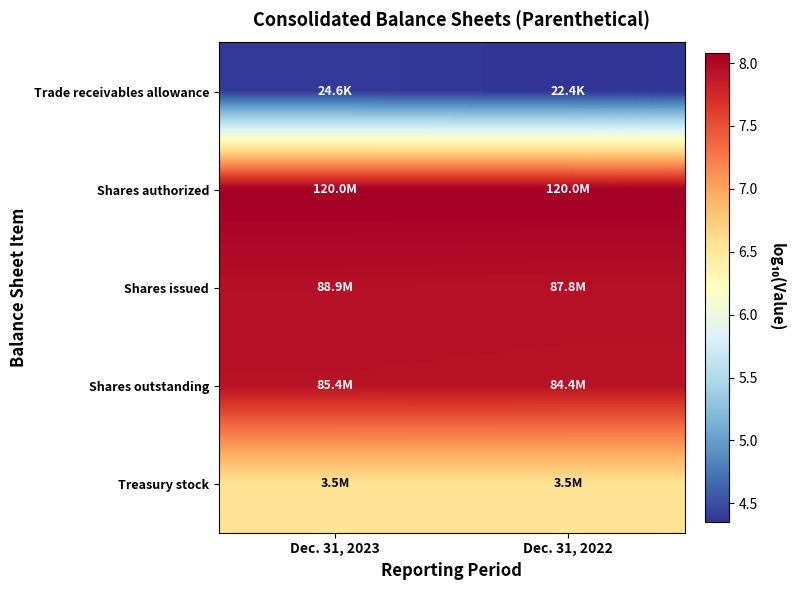

Rank the series by their maximum value, from highest to lowest.

Shares authorized, Shares issued, Shares outstanding, Treasury stock, Trade receivables allowance